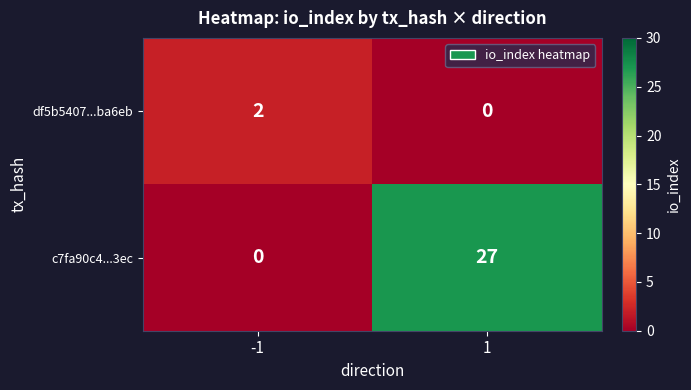

List the labels in order of c7fa90c4...3ec value, largest first.

1, -1